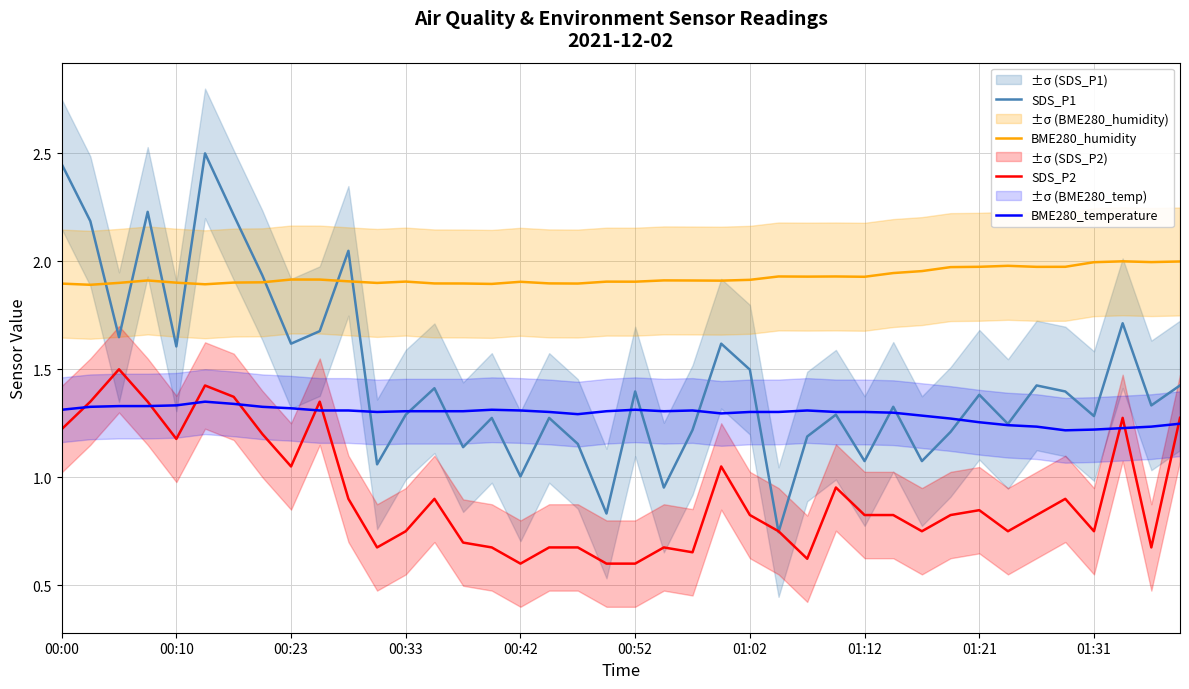

True or false: SDS_P2 and BME280_humidity cross at least once.

False